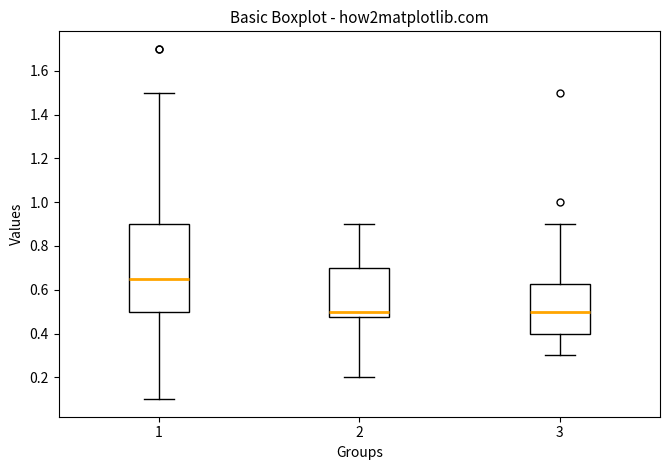

Reading left to right, read every box against the y-axis: the position of its median line, the range the box covers, and the ends of its whiskers. The values are not printed on the chart, so give them approximately, as read against the axis.

1: median 0.66, box 0.50 to 0.90, whiskers 0.10 to 1.50
2: median 0.50, box 0.48 to 0.70, whiskers 0.20 to 0.90
3: median 0.50, box 0.40 to 0.62, whiskers 0.30 to 0.90